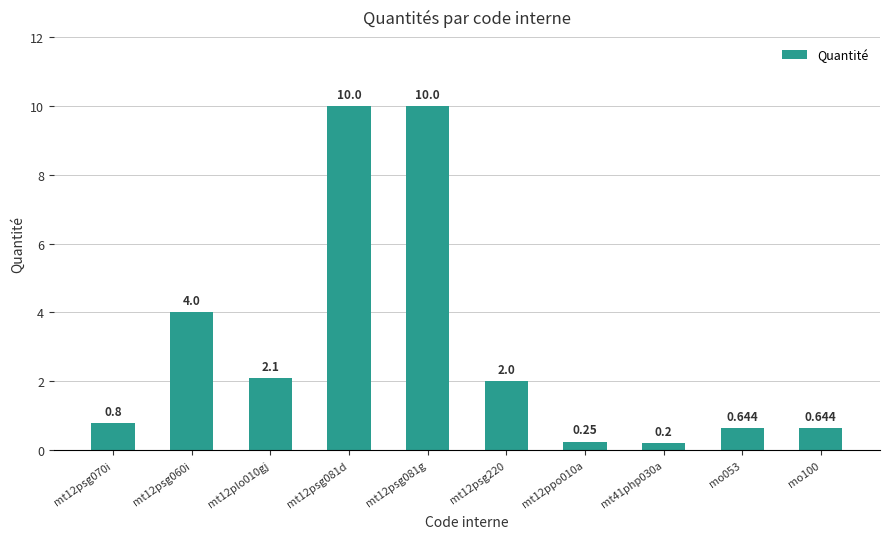

What is the sum of all values?

30.6